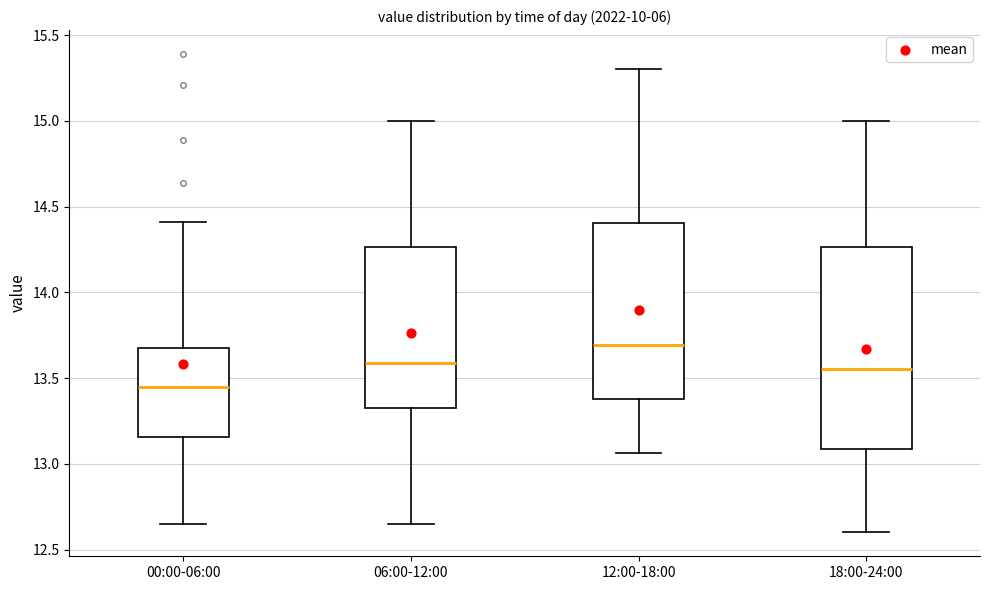

Reading left to right, transcribe this box plot: for each box, give where its median line is, the range the box spans, and where its two whiskers end, as read against the y-axis. The values are not printed on the chart, so give them approximately, as read against the axis.

00:00-06:00: median 13.45, box 13.15 to 13.70, whiskers 12.65 to 14.40
06:00-12:00: median 13.60, box 13.35 to 14.25, whiskers 12.65 to 15.00
12:00-18:00: median 13.70, box 13.40 to 14.40, whiskers 13.05 to 15.30
18:00-24:00: median 13.55, box 13.10 to 14.25, whiskers 12.60 to 15.00